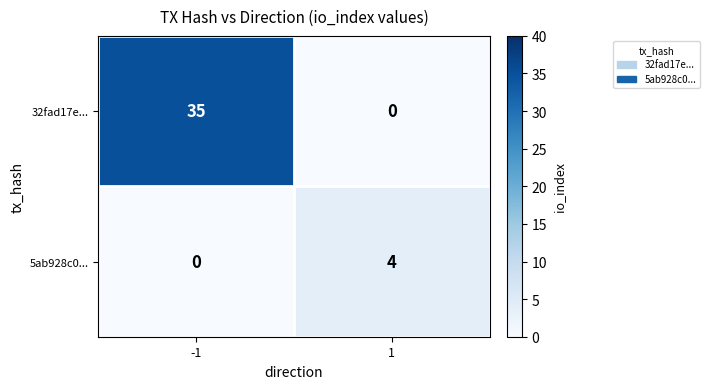

What is the total value across all series at 1?

4